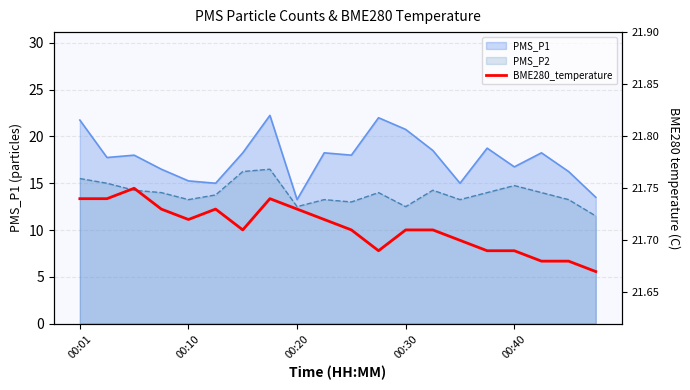

Where is the data nearest to the value 21?

19